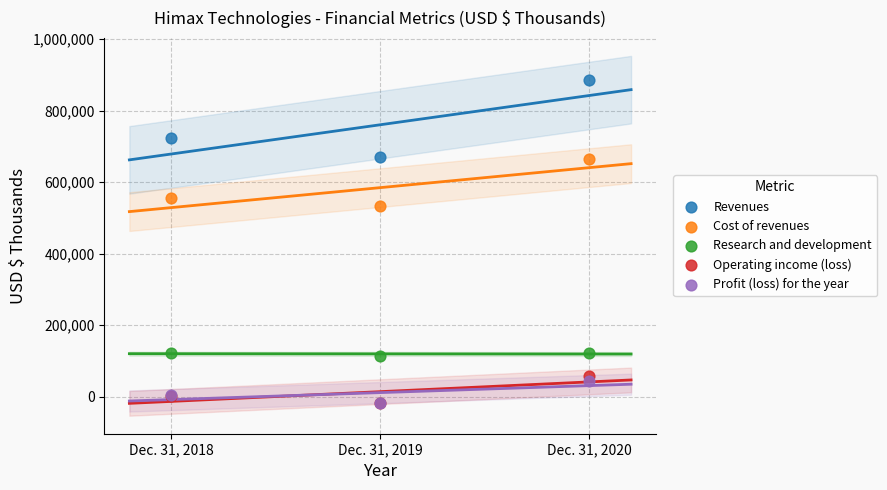

Across all series, what Y value is closest to 434487?

533916